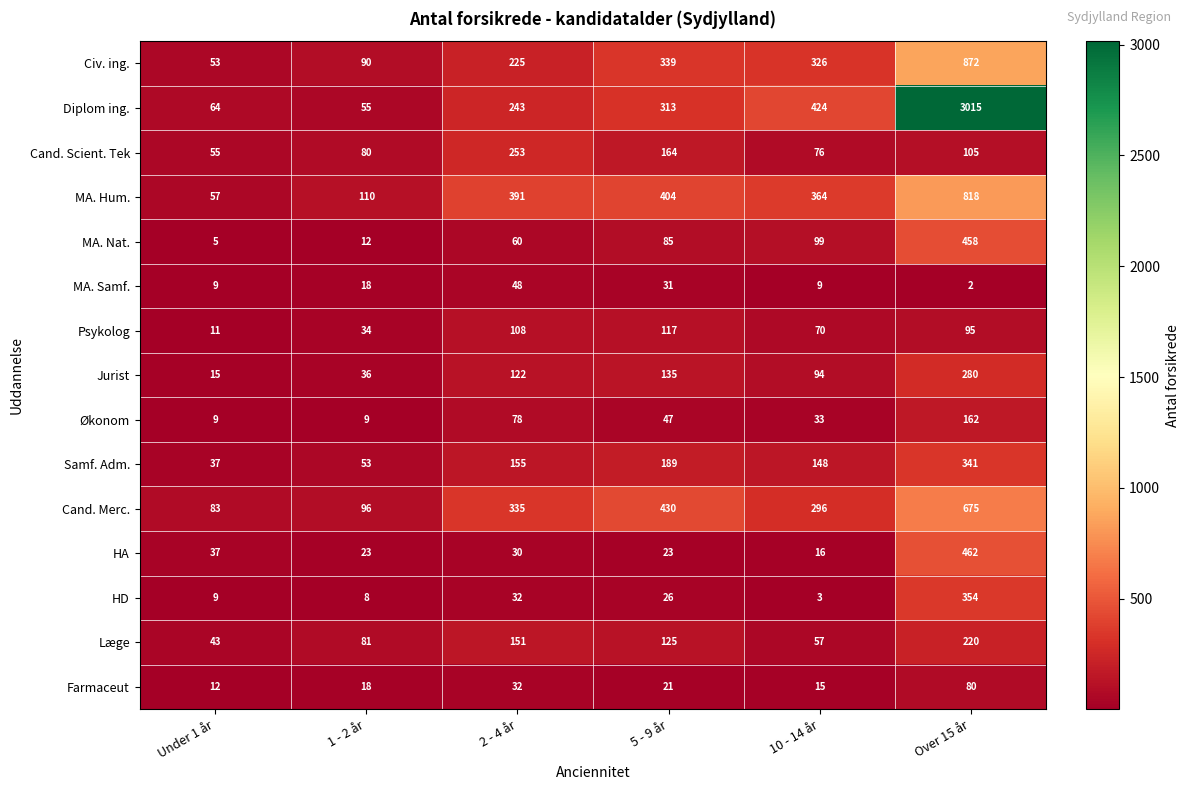

What is the spread (max minus min) of values at 5 - 9 år?

409